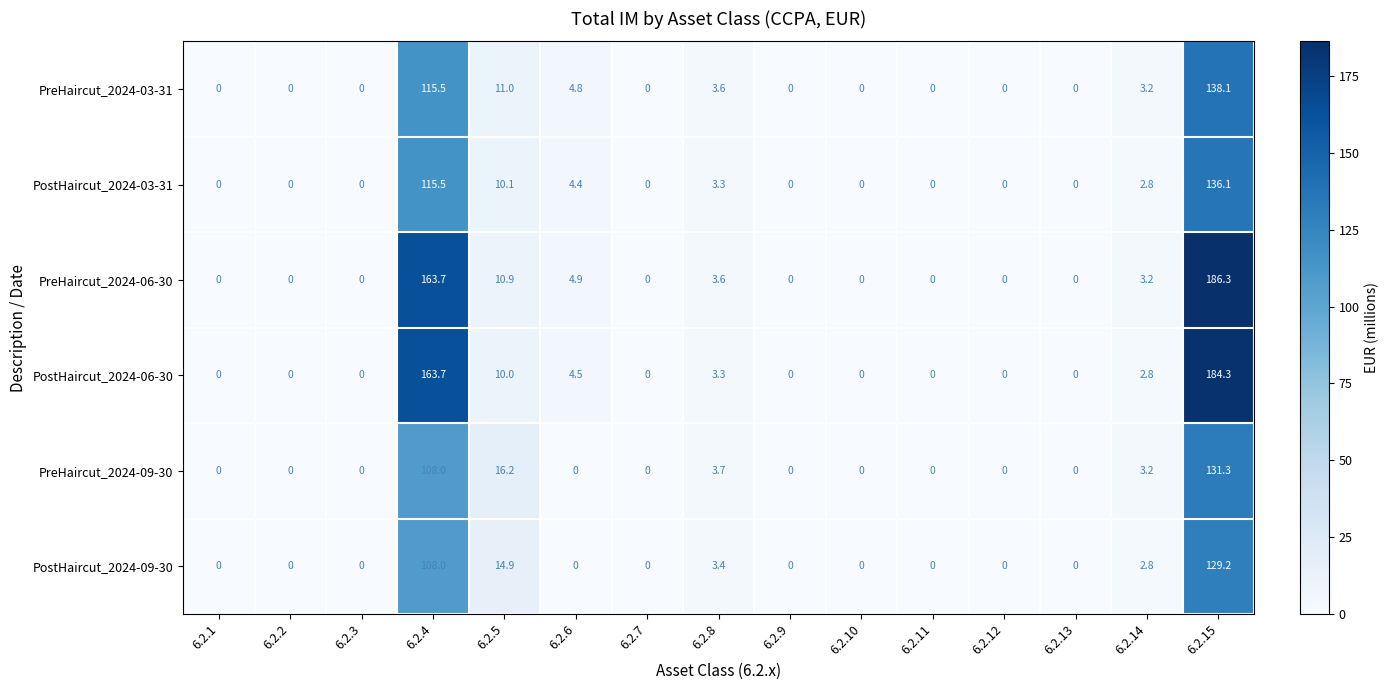

What is the greatest value displayed?

186.3